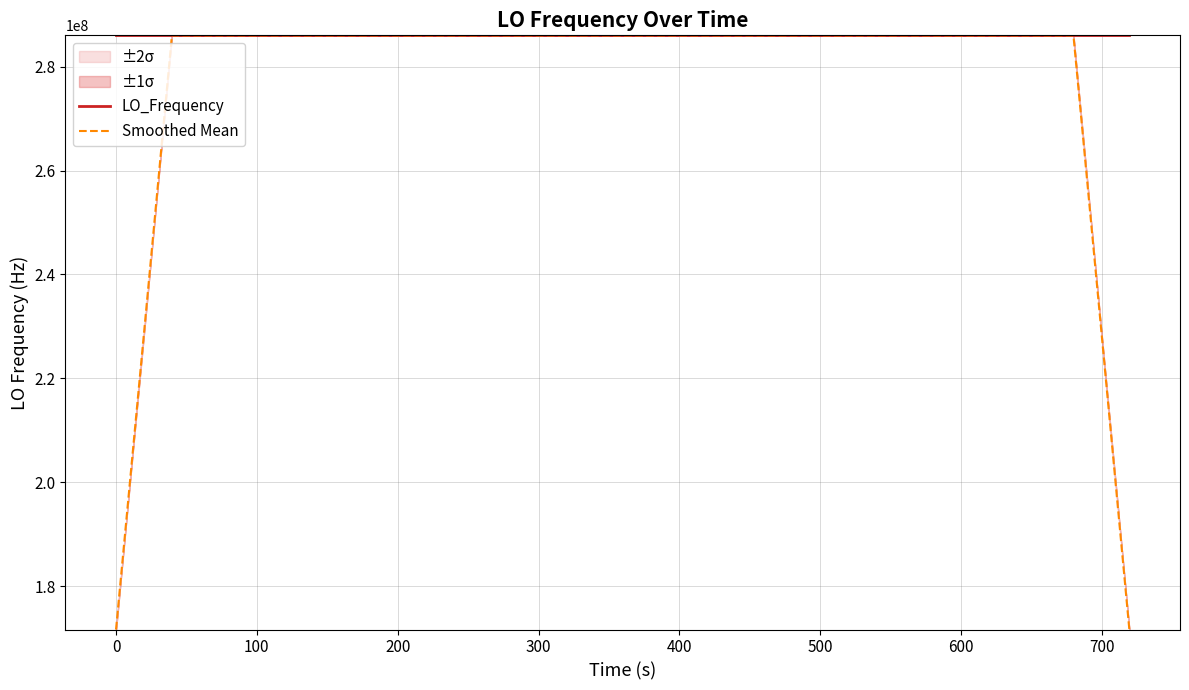

What is the maximum value for Smoothed Mean?

286047013.9